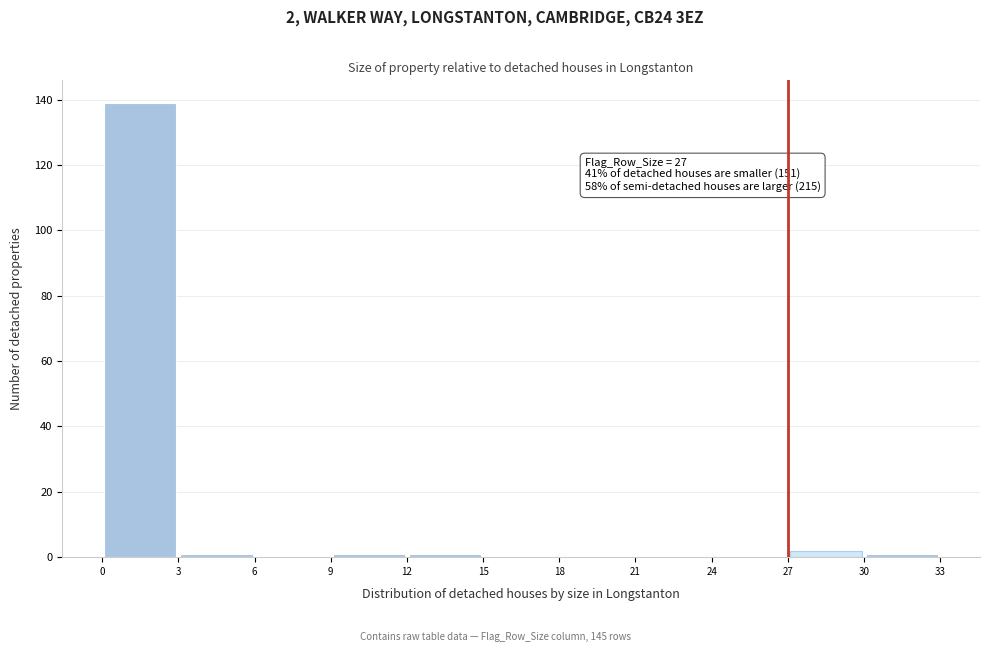

Over which range of the x-axis is the bar tallest?

0 to 3